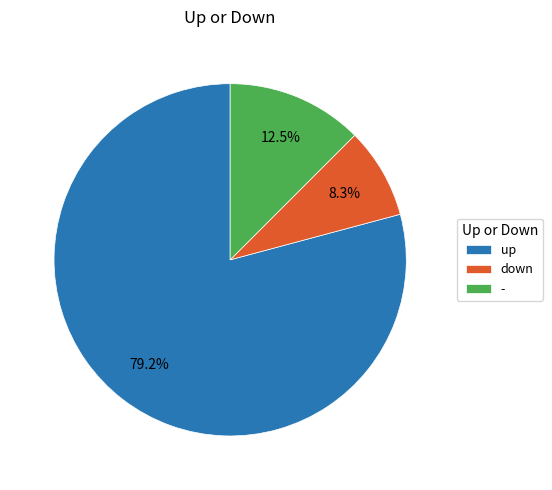

Rank the categories by value from lowest to highest.

down, -, up